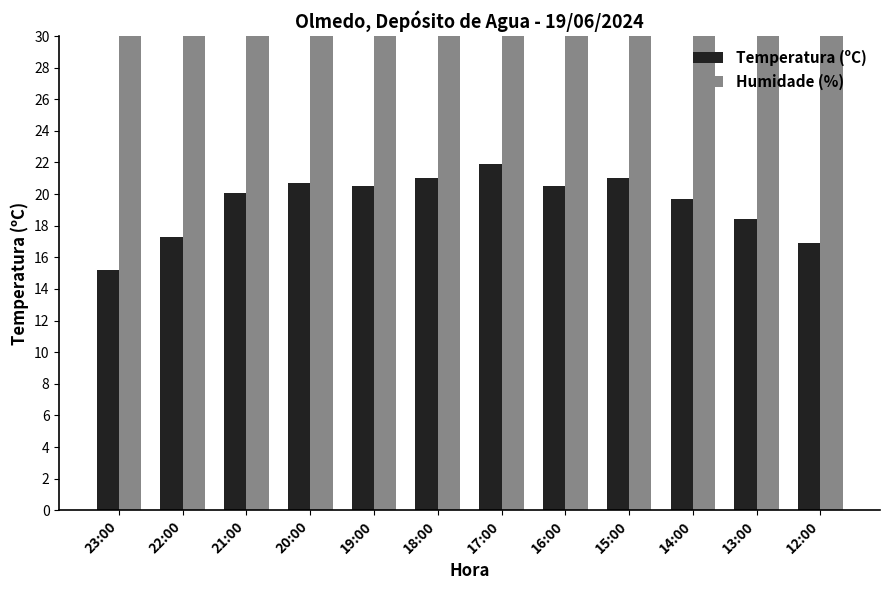

Reading left to right, what are all the values shown in this chart?

Temperatura (ºC): 23:00=15.2	22:00=17.3	21:00=20.1	20:00=20.7	19:00=20.5	18:00=21.0	17:00=21.9	16:00=20.5	15:00=21.0	14:00=19.7	13:00=18.4	12:00=16.9
Humidade (%): 23:00=67.0	22:00=63.0	21:00=50.0	20:00=47.0	19:00=53.0	18:00=41.0	17:00=42.0	16:00=45.0	15:00=51.0	14:00=50.0	13:00=59.0	12:00=67.0